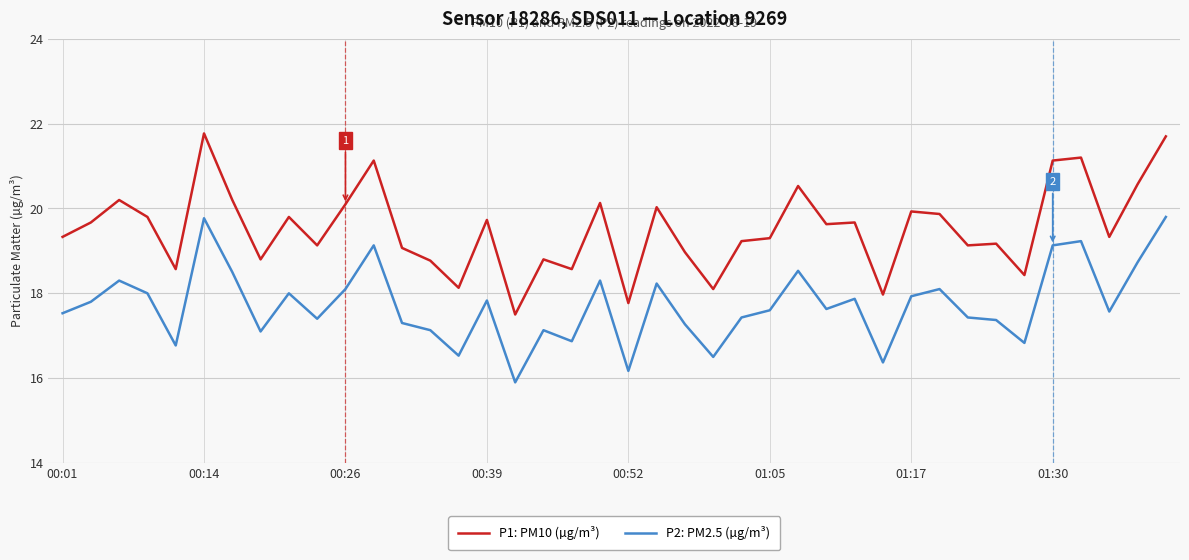

True or false: P1: PM10 (µg/m³) and P2: PM2.5 (µg/m³) cross at least once.

False